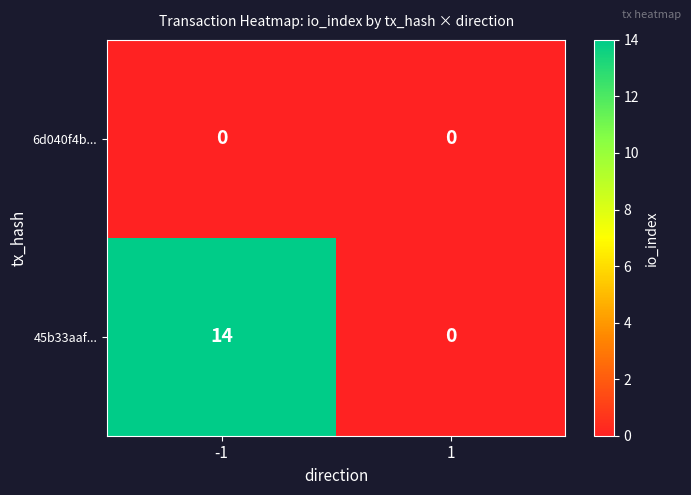

Rank the series by their average value, from lowest to highest.

6d040f4b..., 45b33aaf...